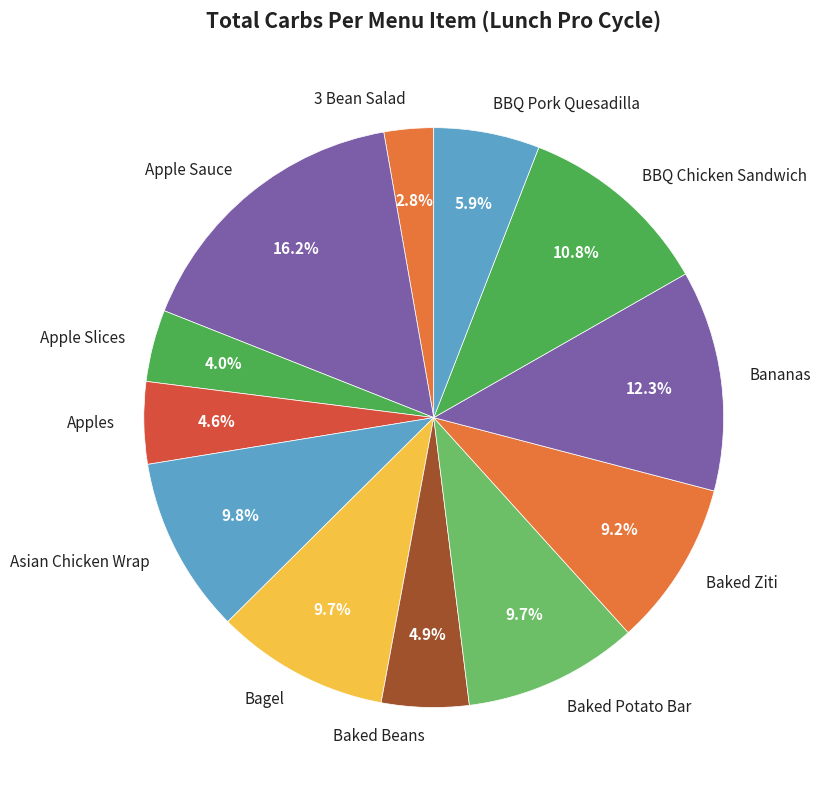

What is the largest slice in the pie chart?

Apple Sauce